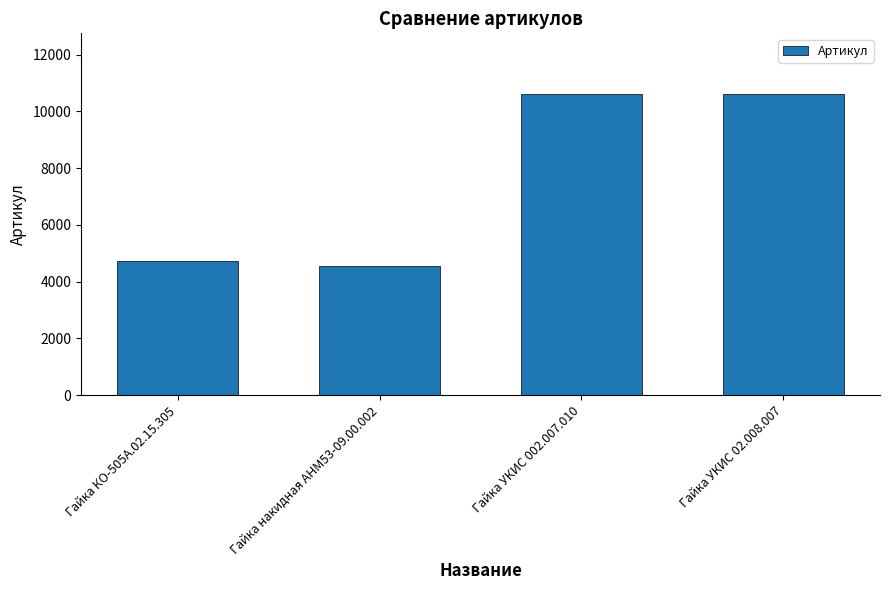

How many data points are less than 10627?

2